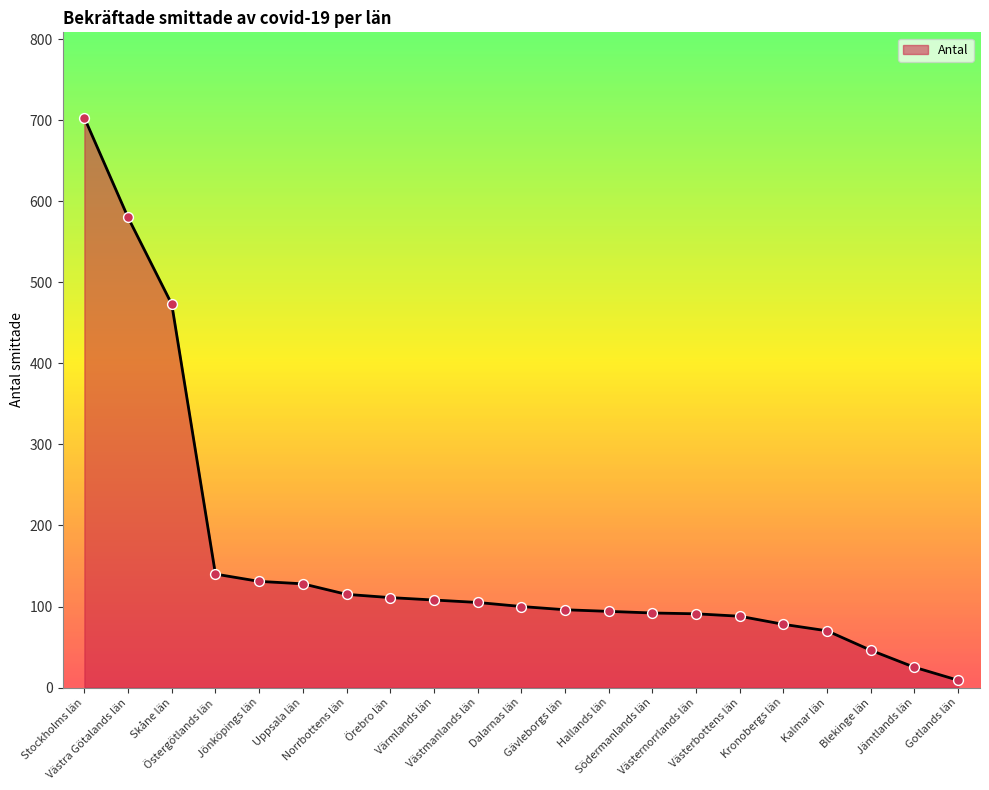

What is the change in value from Värmlands län to Västernorrlands län?

-17